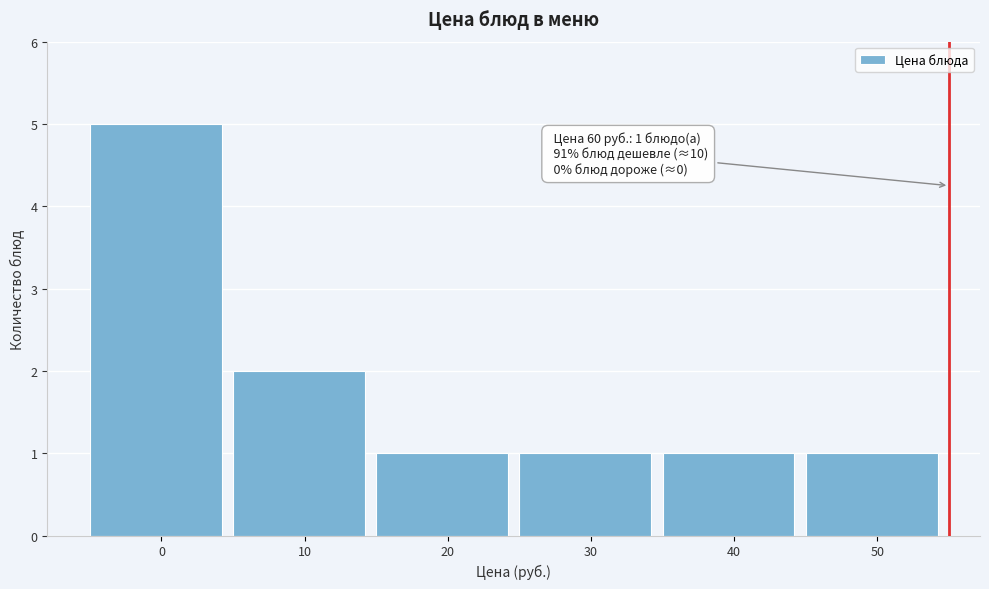

Reading left to right, list all the values displayed in this chart.

0=5	10=2	20=1	30=1	40=1	50=1